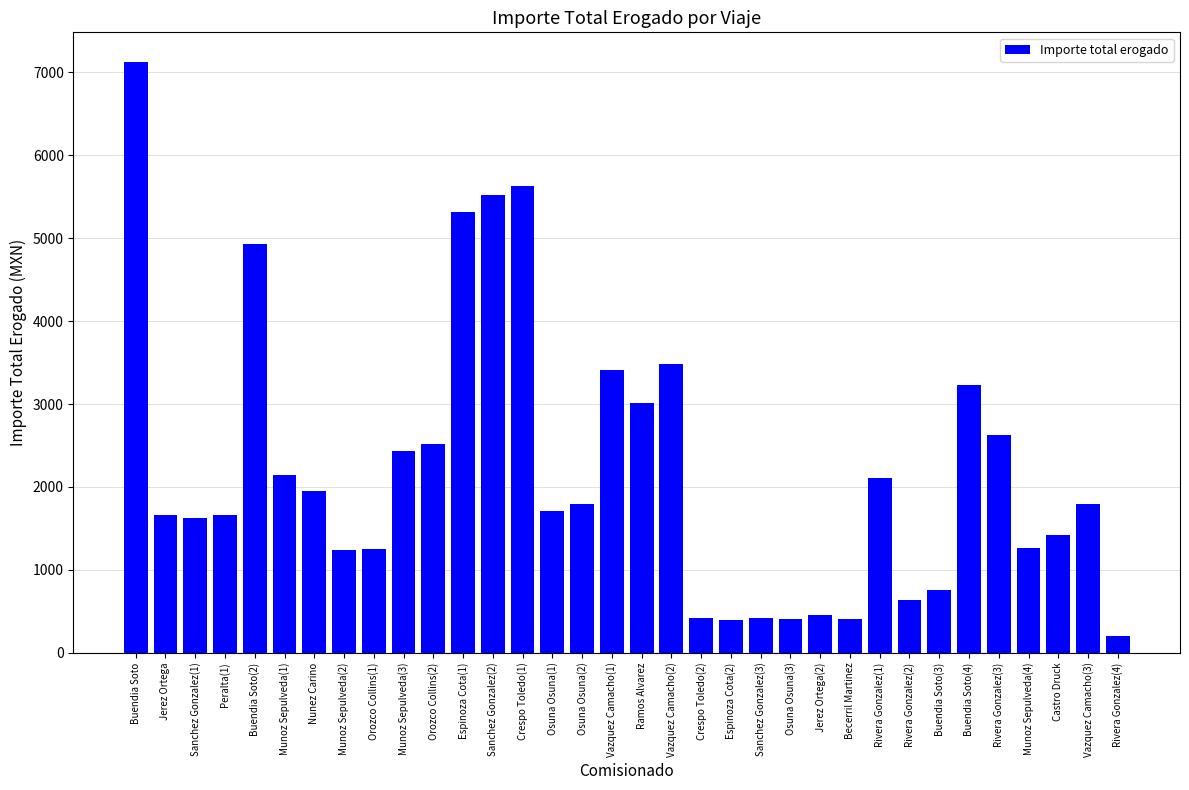

Count the number of categories in the chart.

34